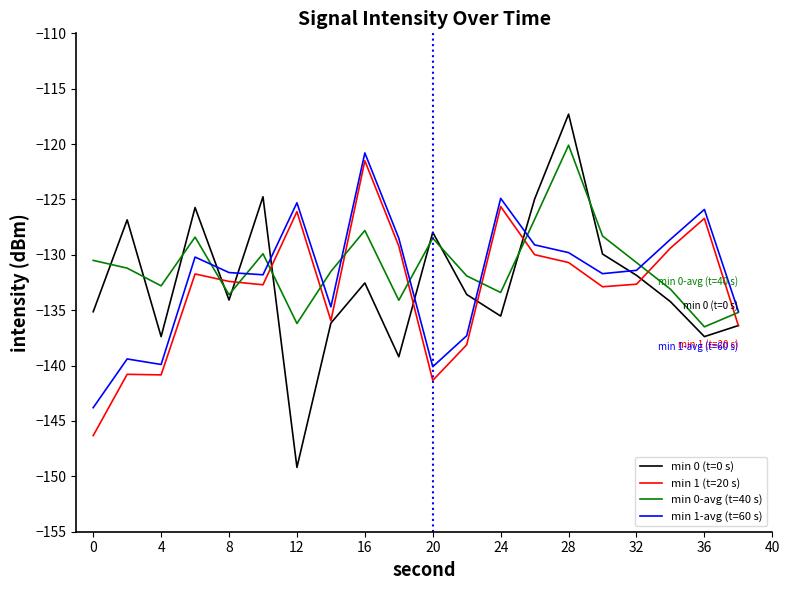

What is the maximum value shown in the chart?

-117.3